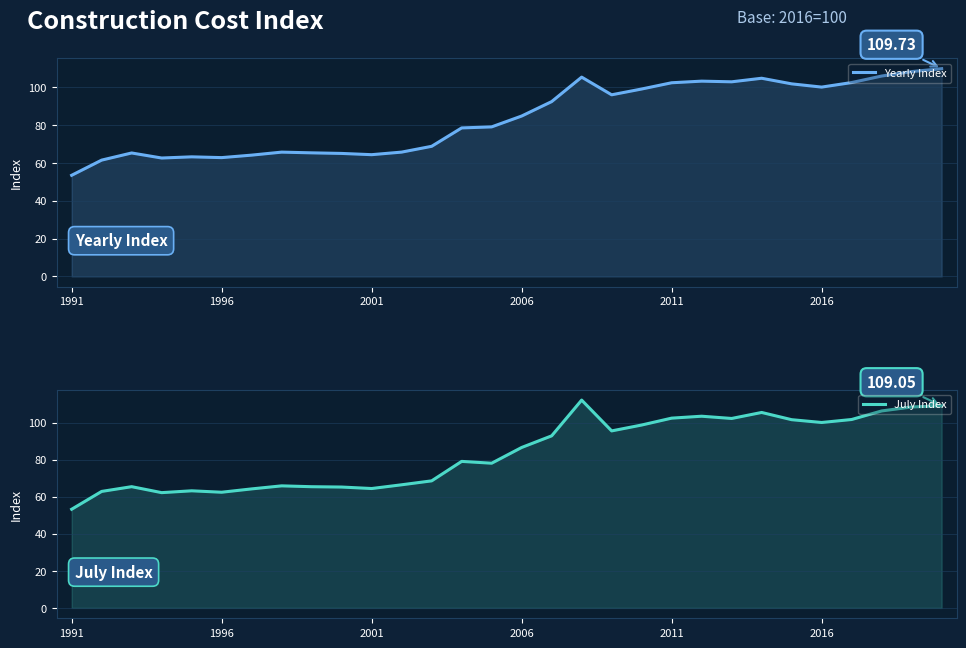

List the series in order of their overall mean, highest first.

July Index, Yearly Index